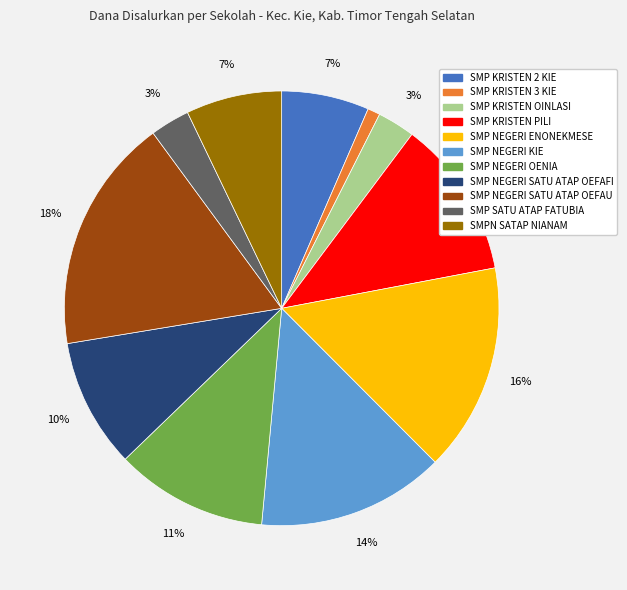

What is the smallest slice in the pie chart?

SMP KRISTEN 3 KIE